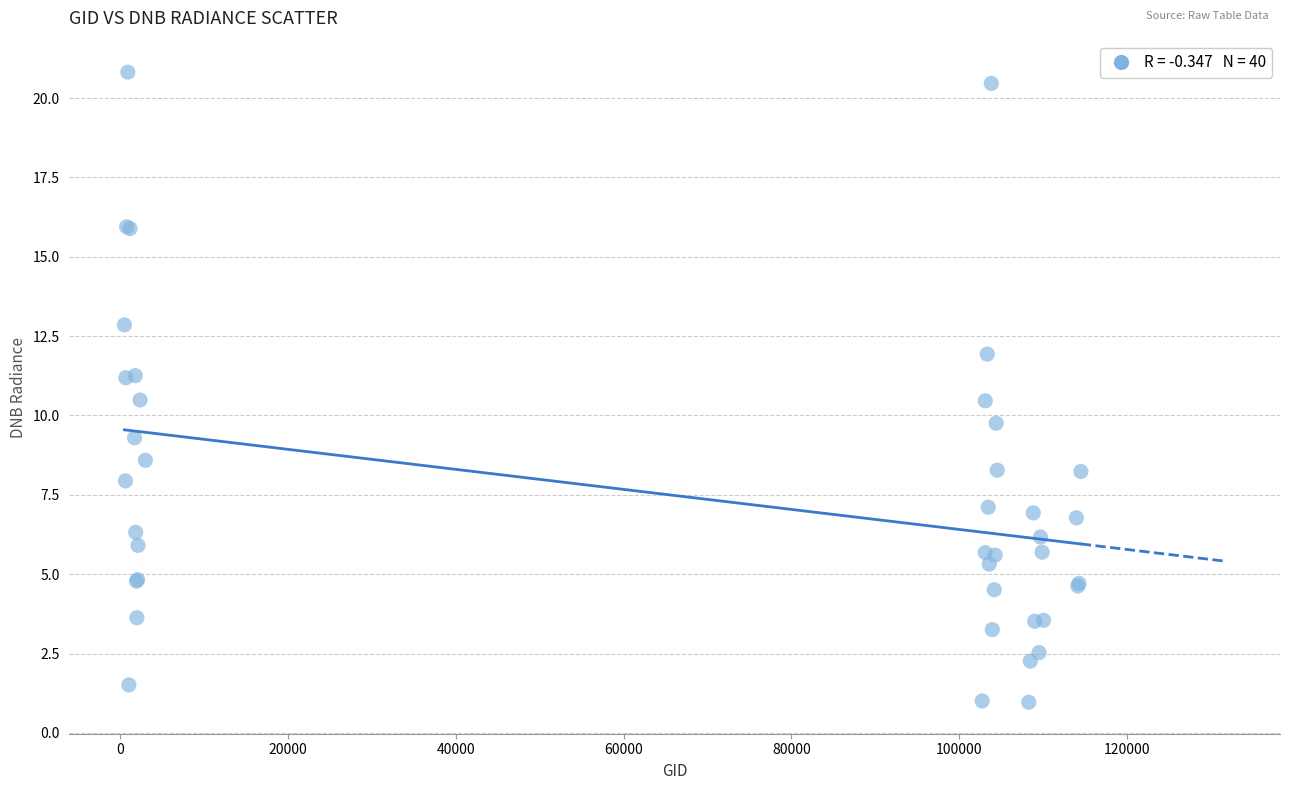

What Y value in the scatter plot is closest to 10?

9.8